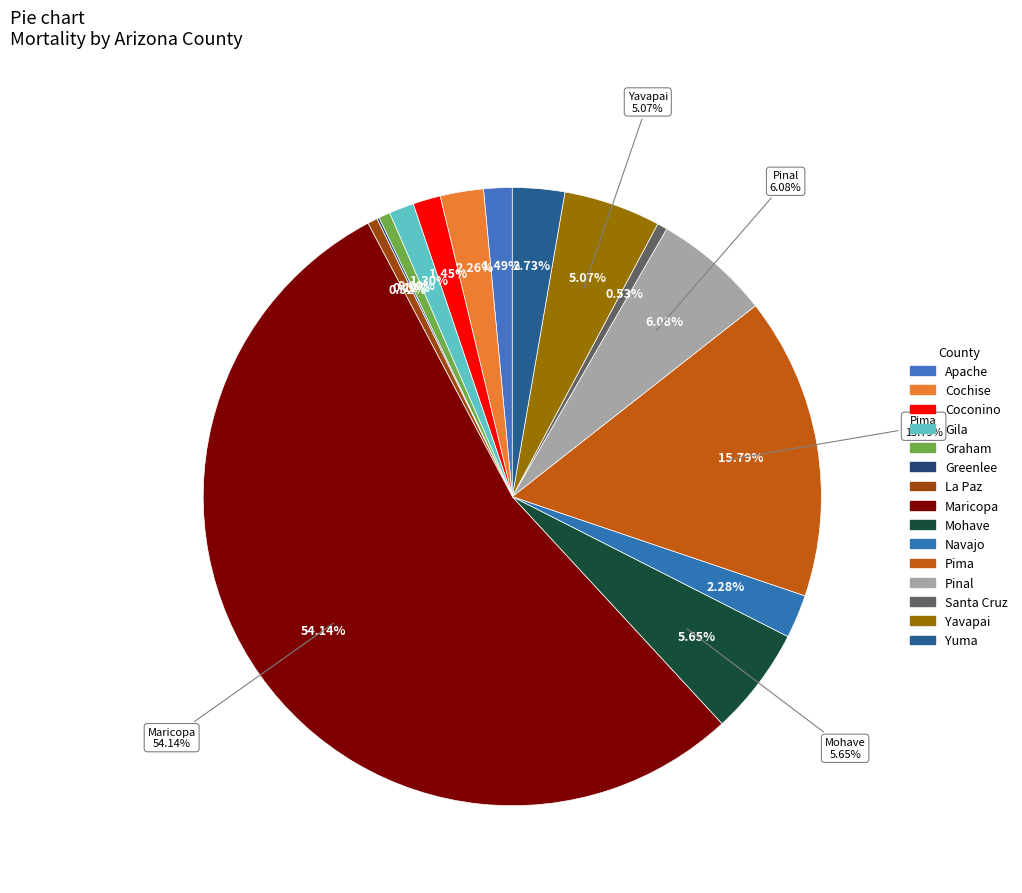

To the nearest percent, what is the average slice percentage?

7%